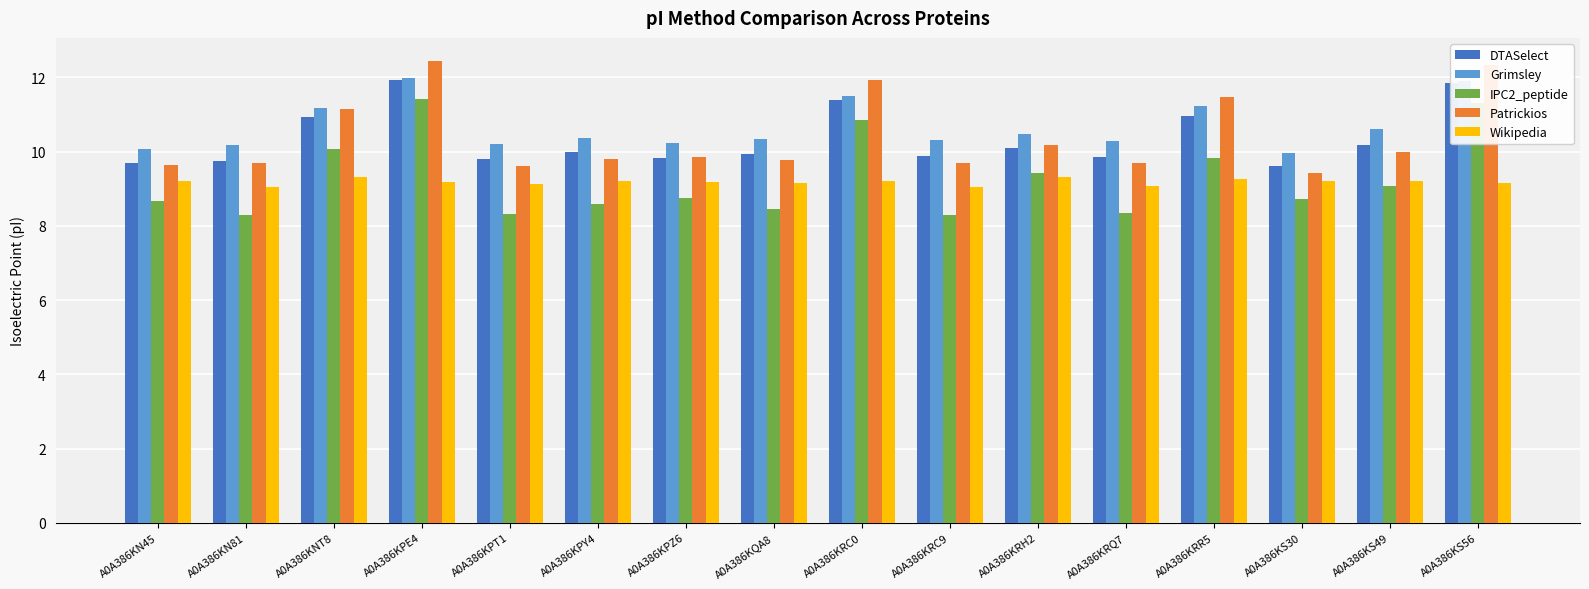

What is the spread (max minus min) of values at A0A386KN45?

1.4